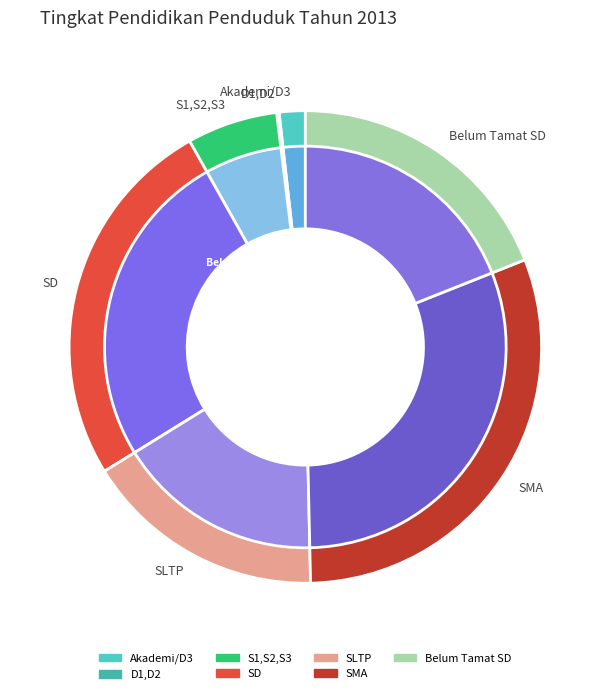

How many slices are in this pie chart?

7